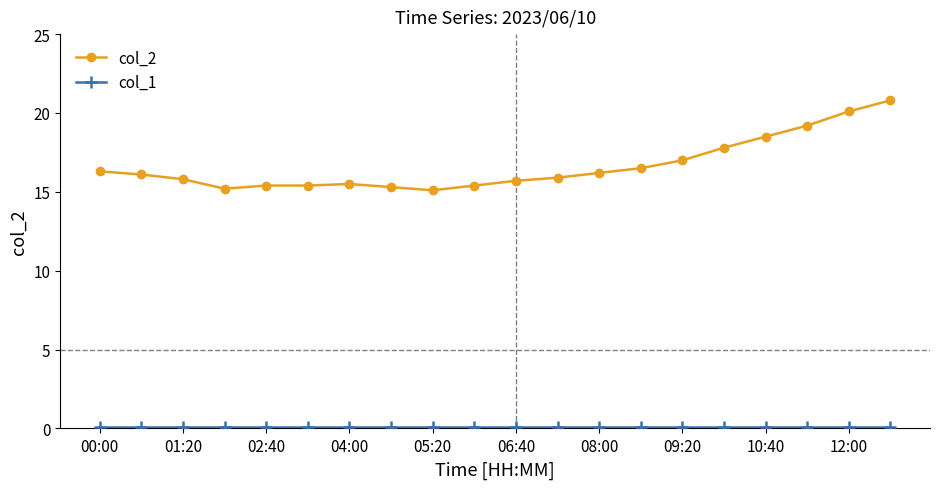

Which series has the widest spread of values?

col_2